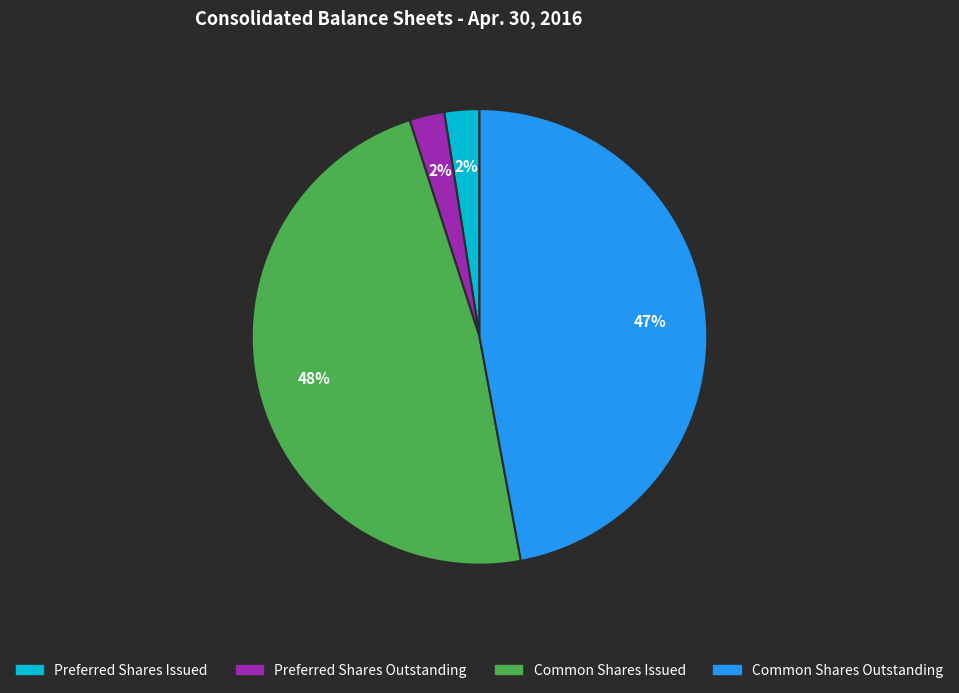

Which category has the biggest portion of the pie?

Common Shares Issued